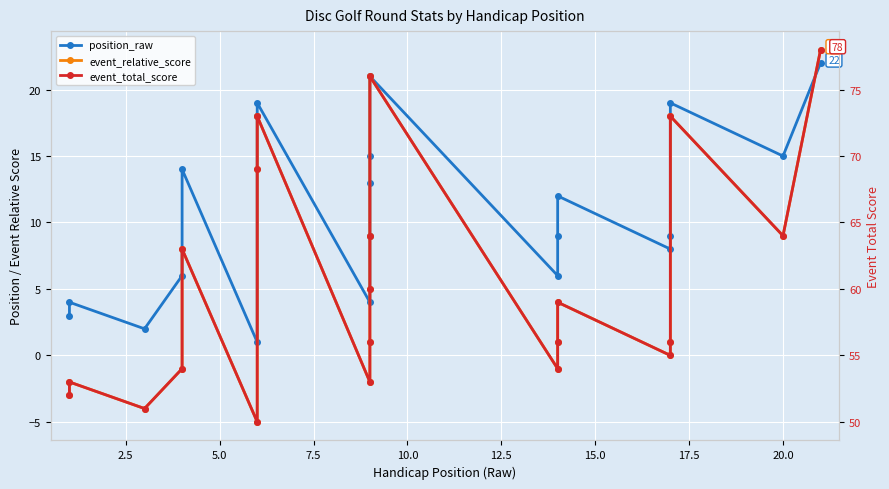

What is the average value of the position_raw series?

11